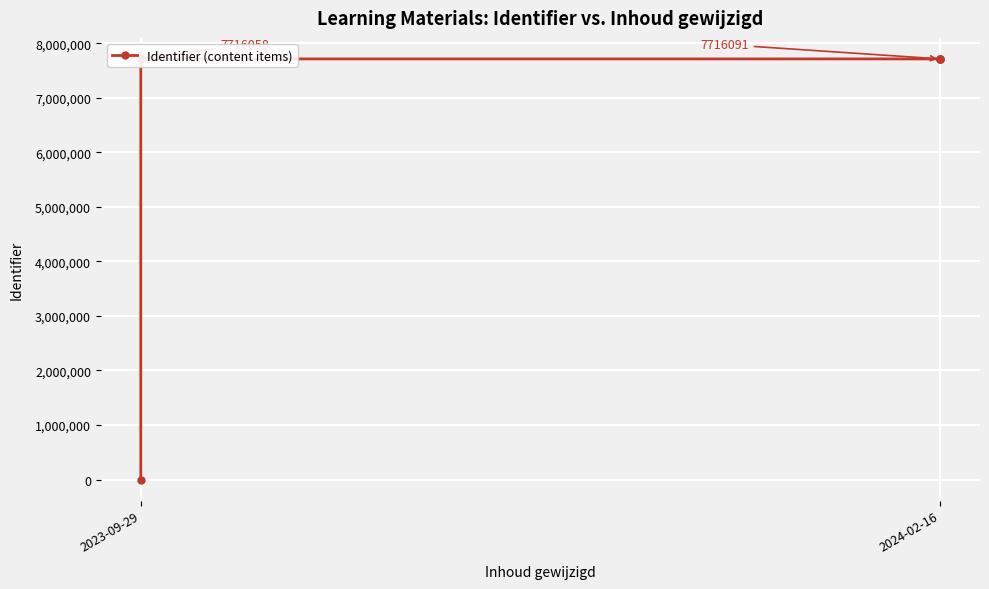

Which label corresponds to the smallest value in the chart?

2023-09-29